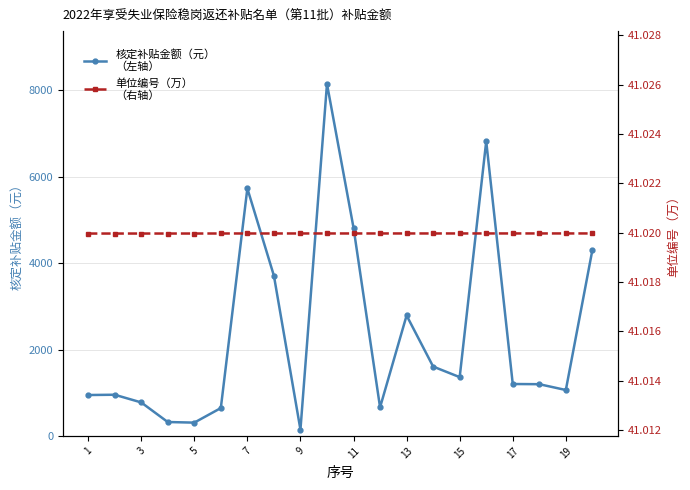

True or false: 单位编号（万）
（右轴） has more than 2 interior local peaks.

False